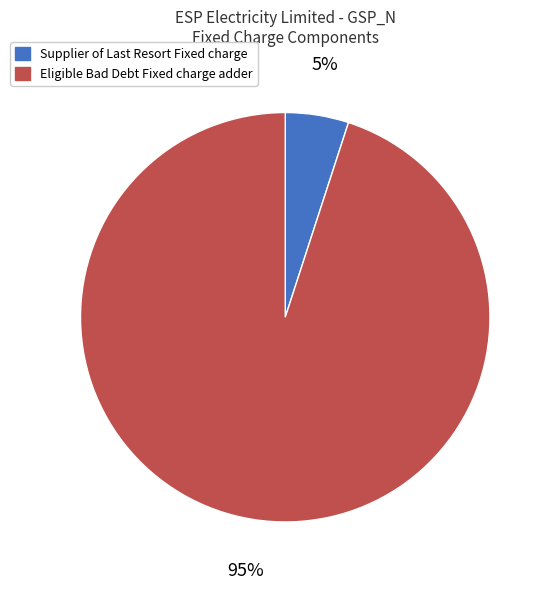

Which slice is the smallest?

Supplier of Last Resort Fixed charge